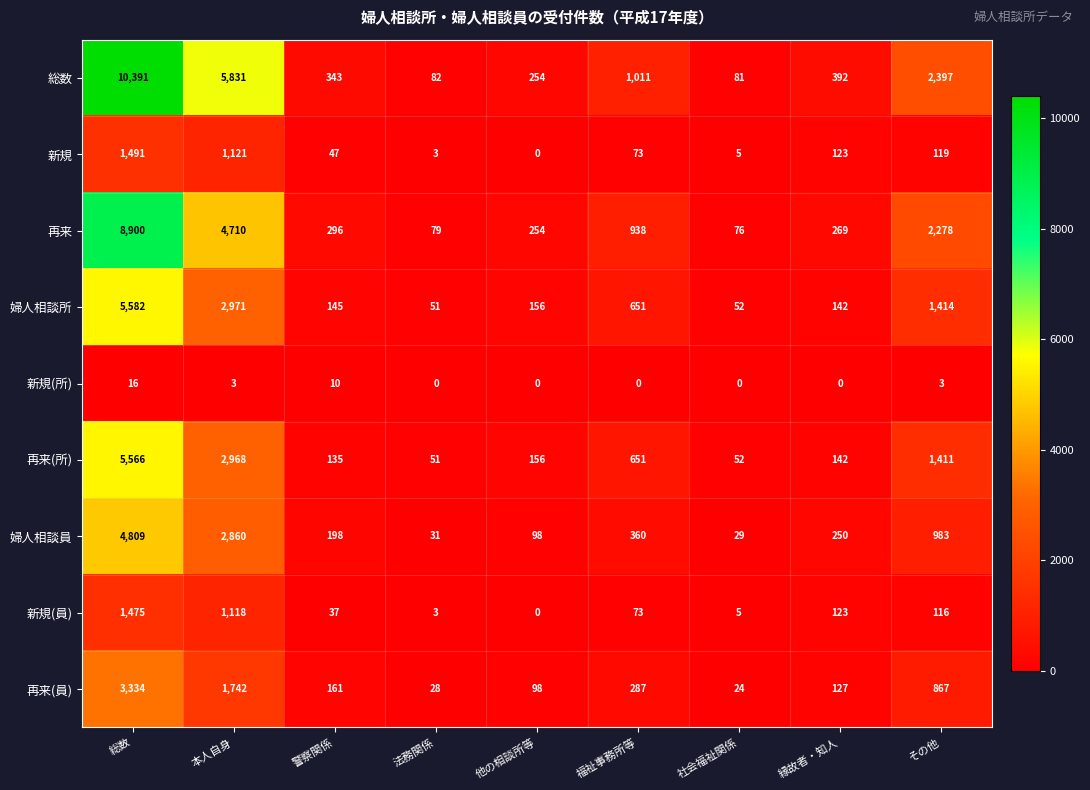

What is the sum of the 総数 values at 警察関係 and 福祉事務所等?

1354